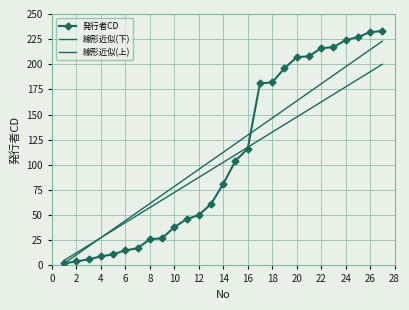

Which series ends up on top after the final intersection of 線形近似(上) and 発行者CD?

発行者CD